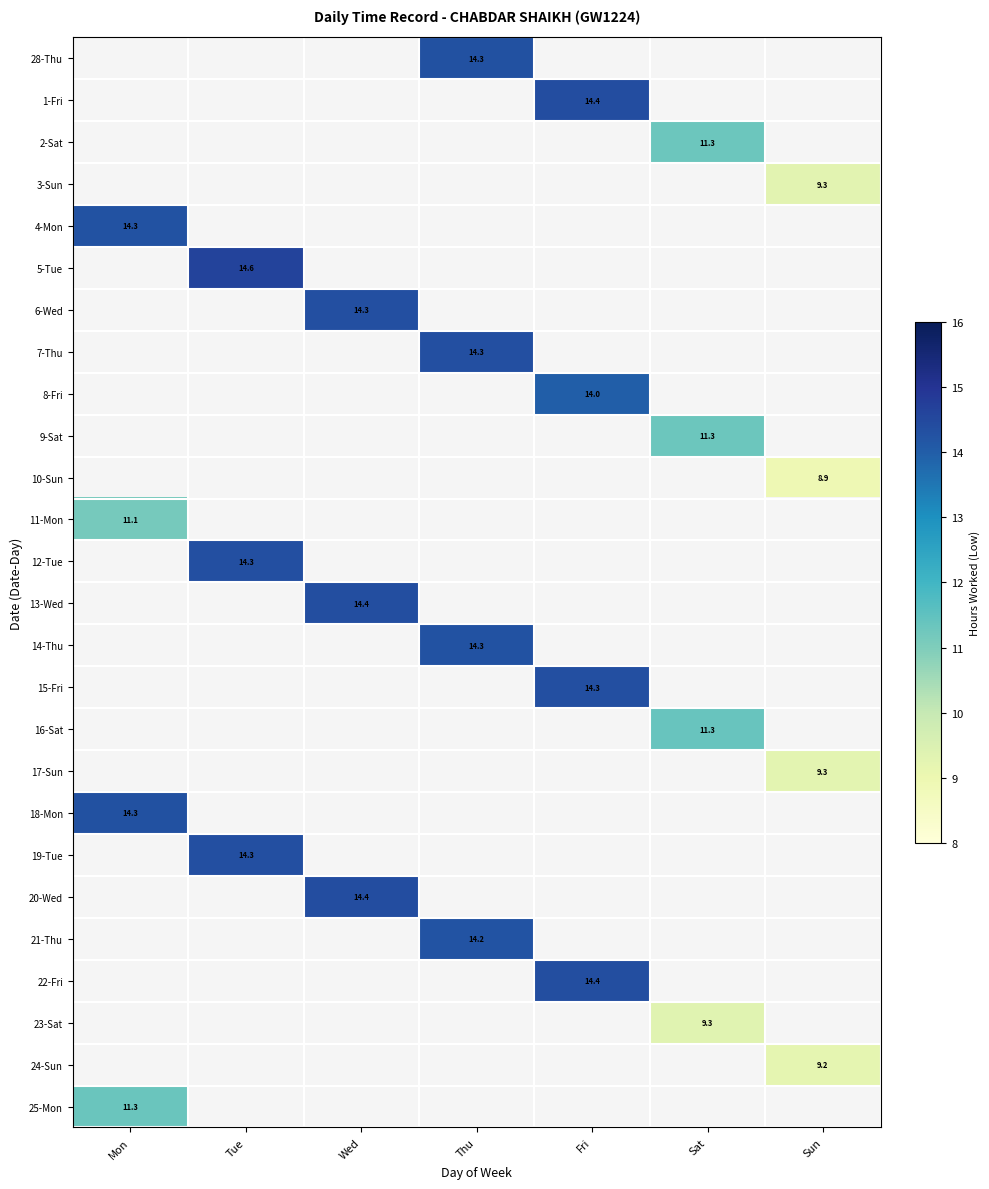

Is the value of 25-Mon at Mon greater than the value of 22-Fri at Fri?

No